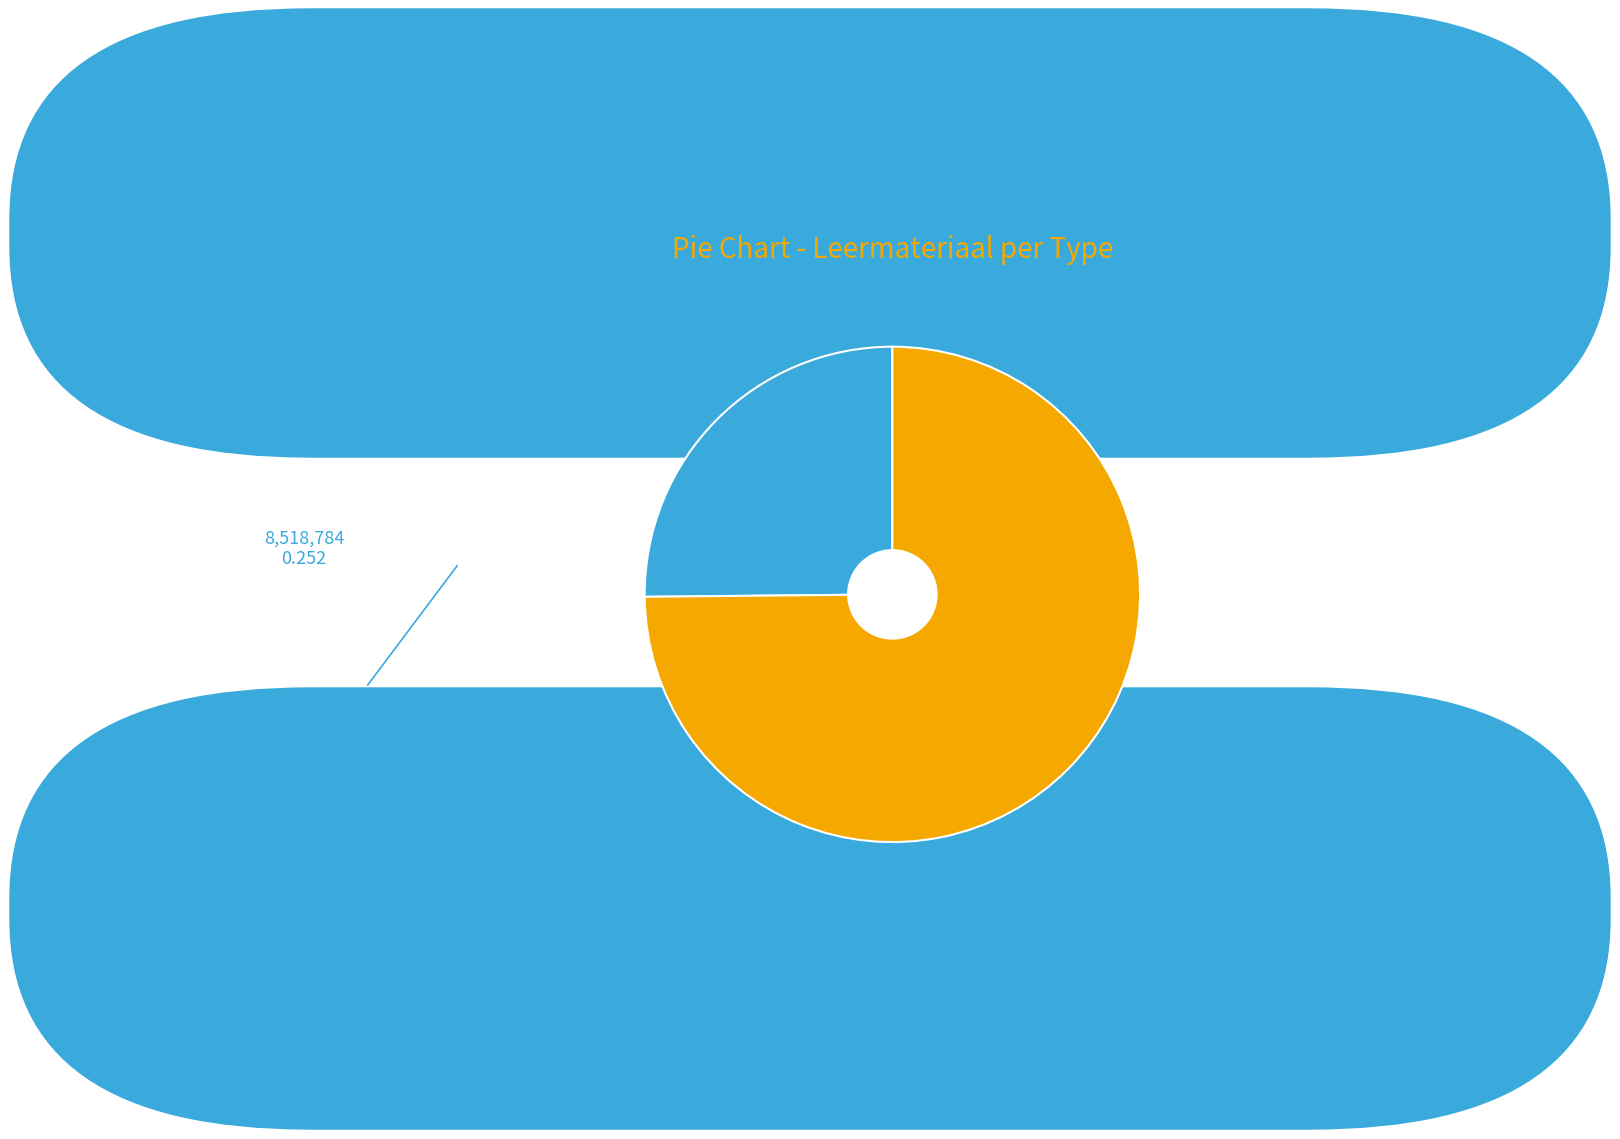

Is there a majority slice in this chart?

Yes